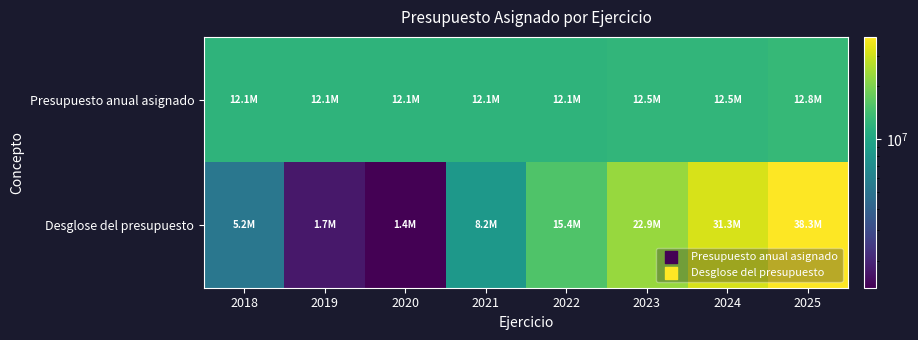

At how many categories does at least one series exceed 1459219?

8